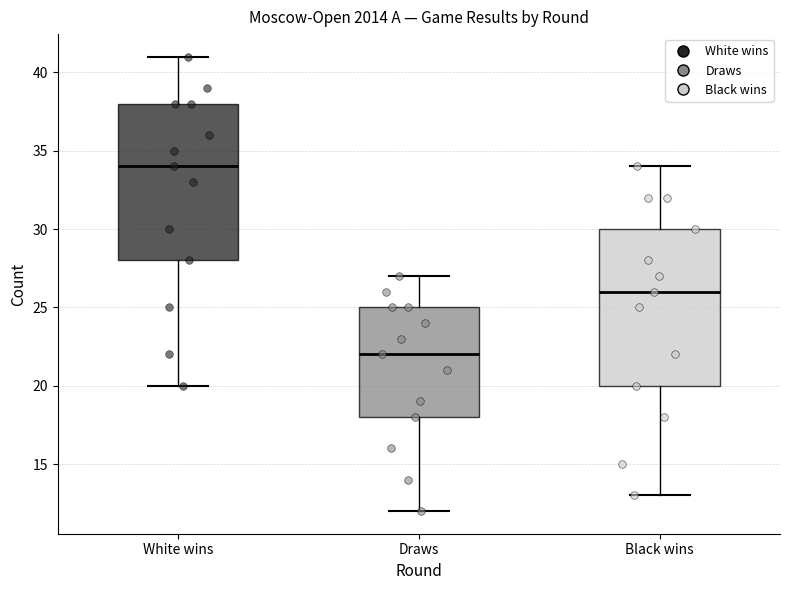

Where does the upper whisker of the box for White wins end on the y-axis? The values are not printed on the chart, so give them approximately, as read against the axis.

41